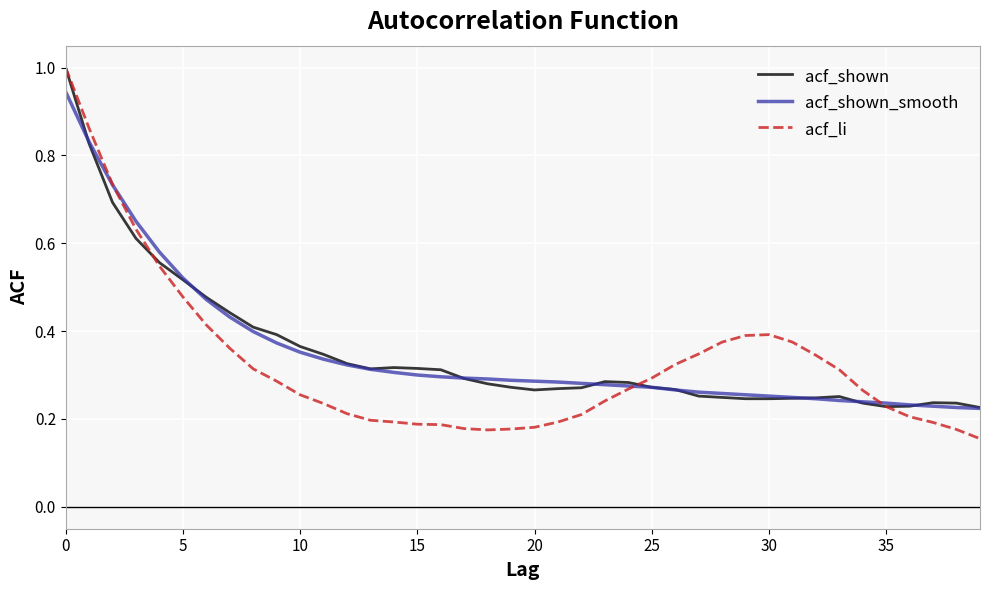

What is the sum of all acf_shown_smooth values?

14.1